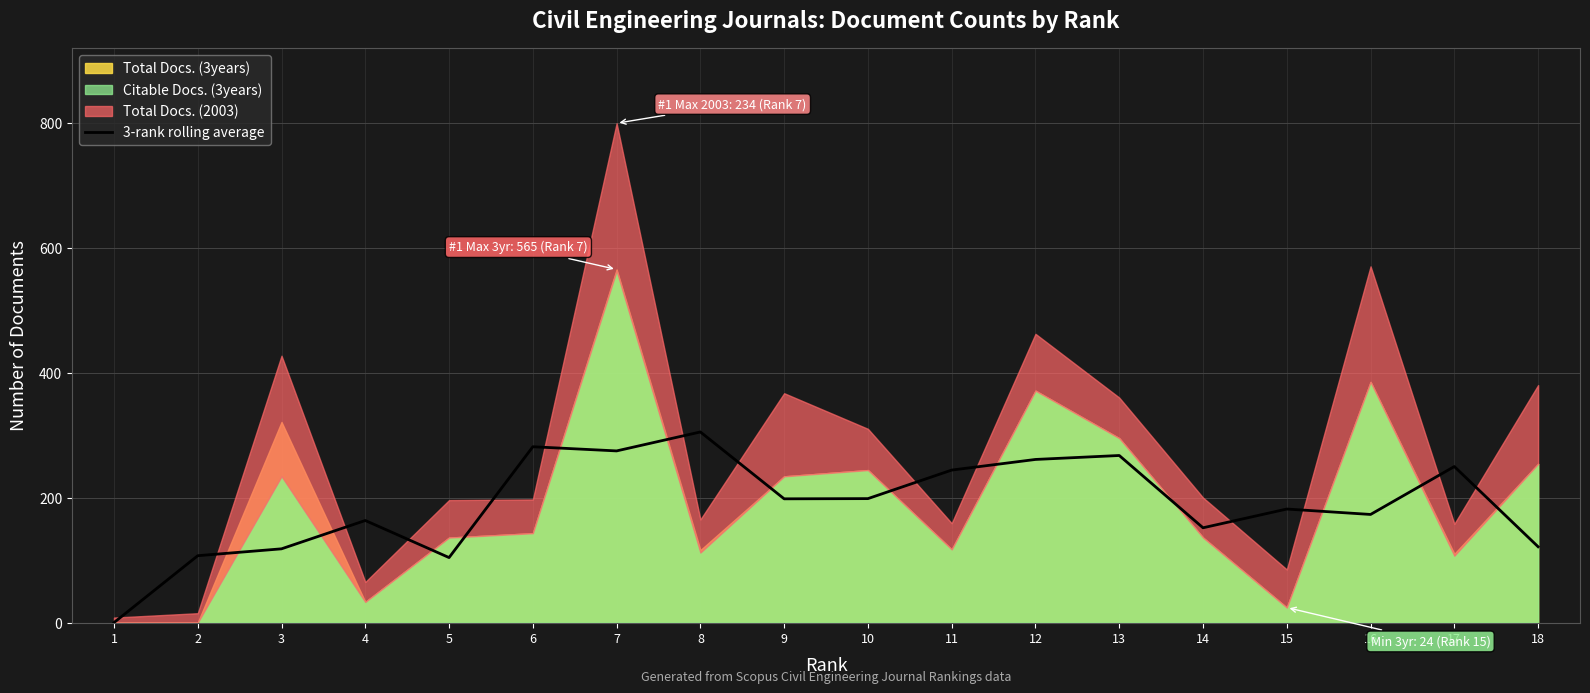

Which category has the lowest value across all series?

1